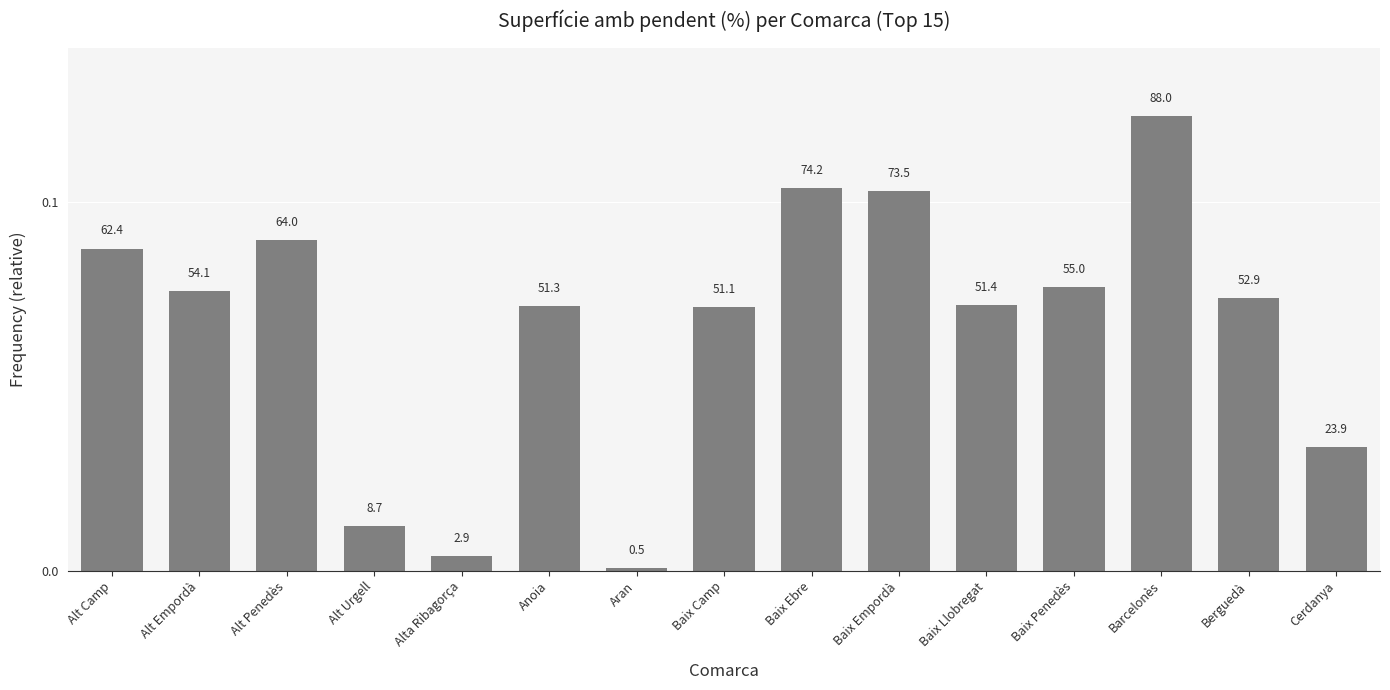

Rank the categories by value from lowest to highest.

Aran, Alta Ribagorça, Alt Urgell, Cerdanya, Baix Camp, Anoia, Baix Llobregat, Berguedà, Alt Empordà, Baix Penedès, Alt Camp, Alt Penedès, Baix Empordà, Baix Ebre, Barcelonès